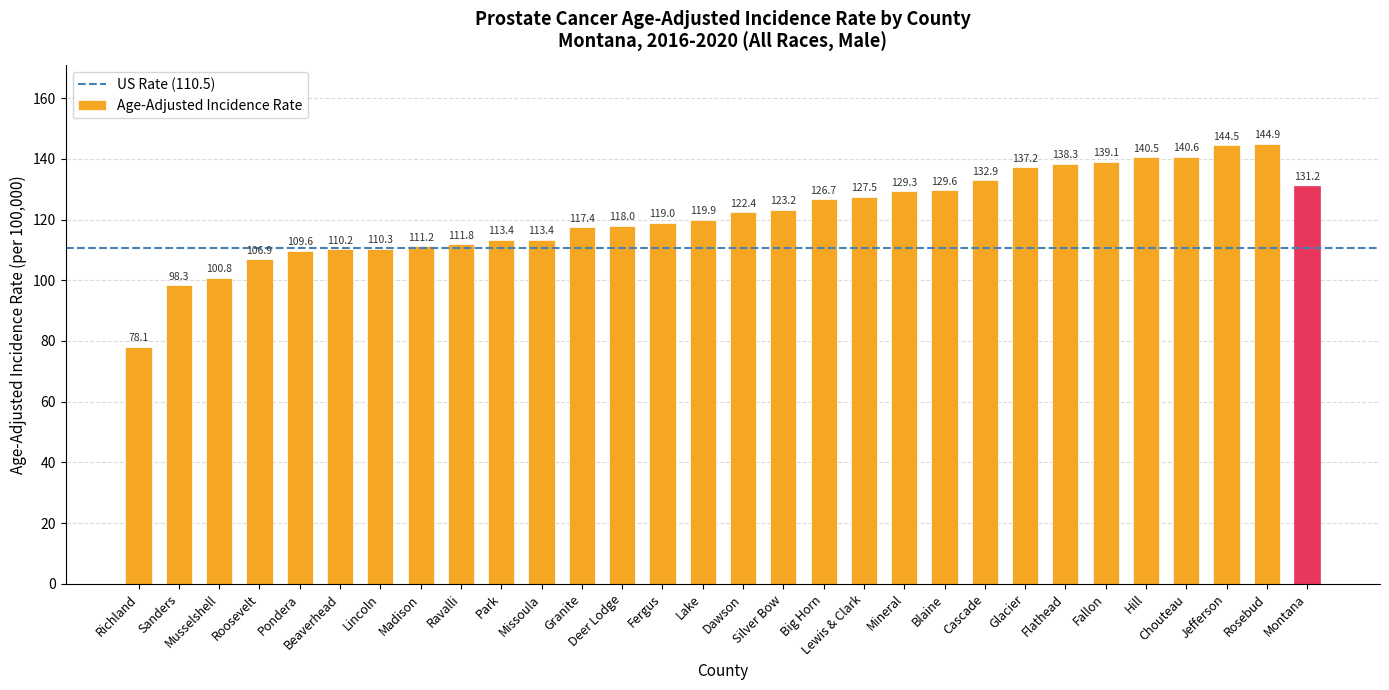

What is the change in value from Sanders to Montana?

+32.9